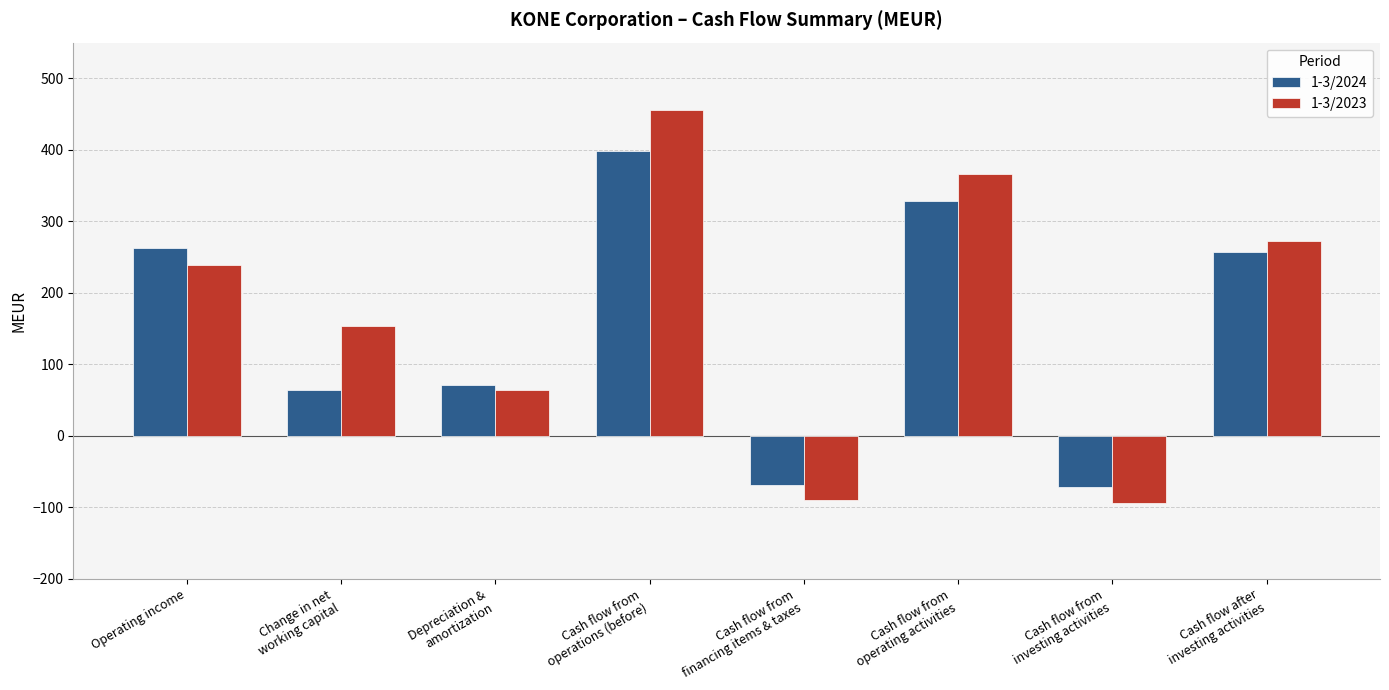

At which category does the chart reach its peak across all series?

Cash flow from
operations (before)